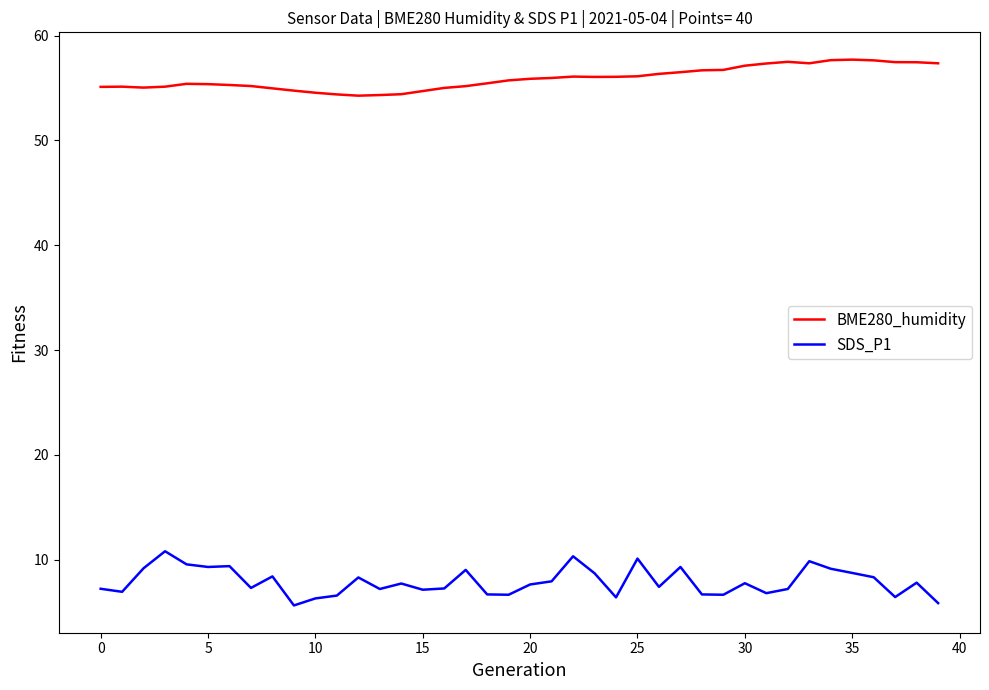

Which series has the widest spread of values?

SDS_P1